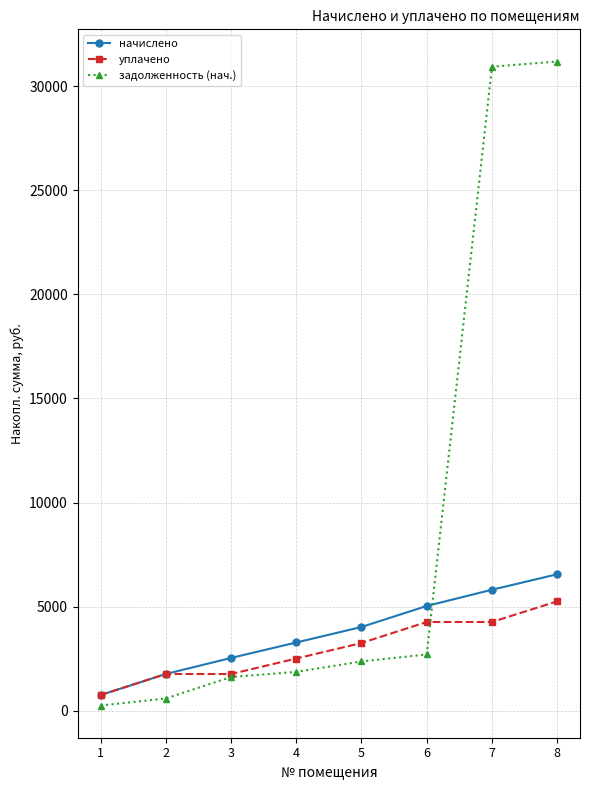

What is the difference between the maximum and minimum values in the уплачено series?

4501.4